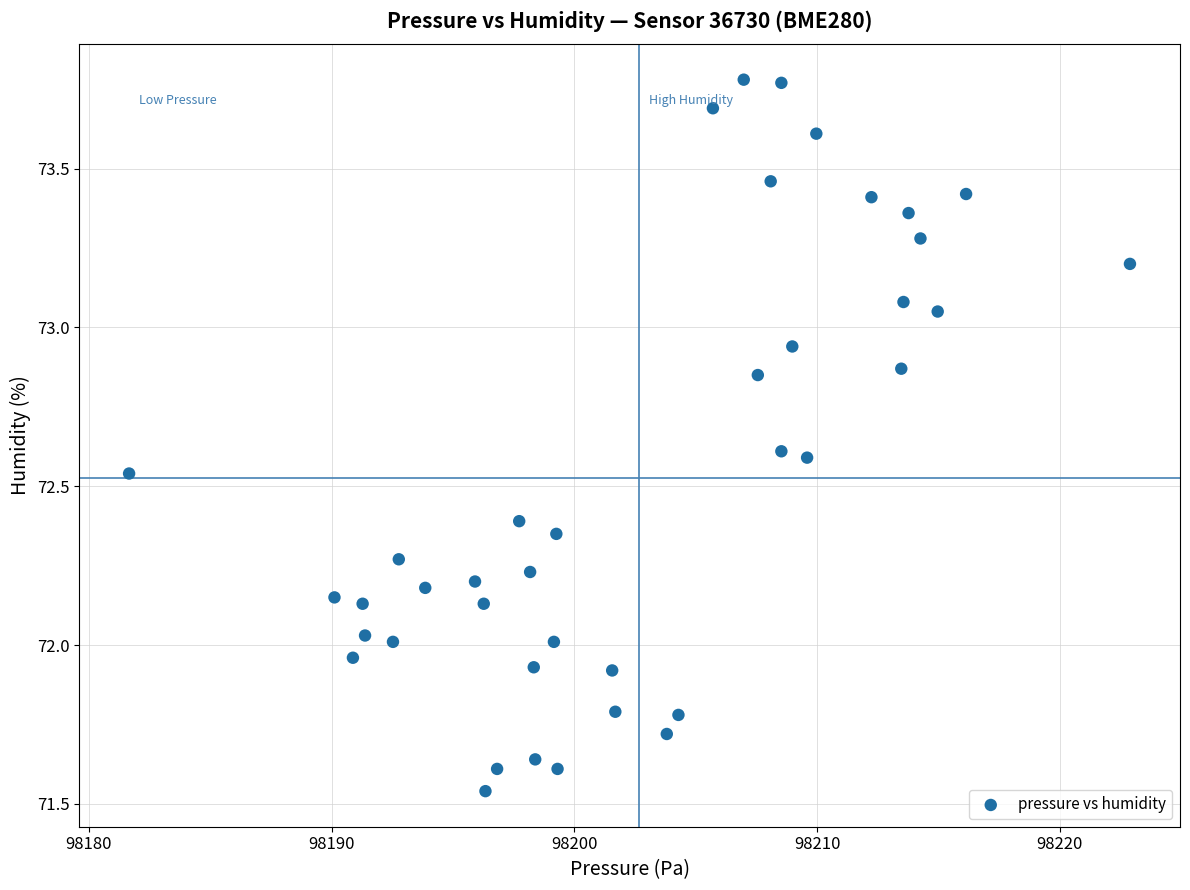

What is the range of Y values (max minus min)?

2.2